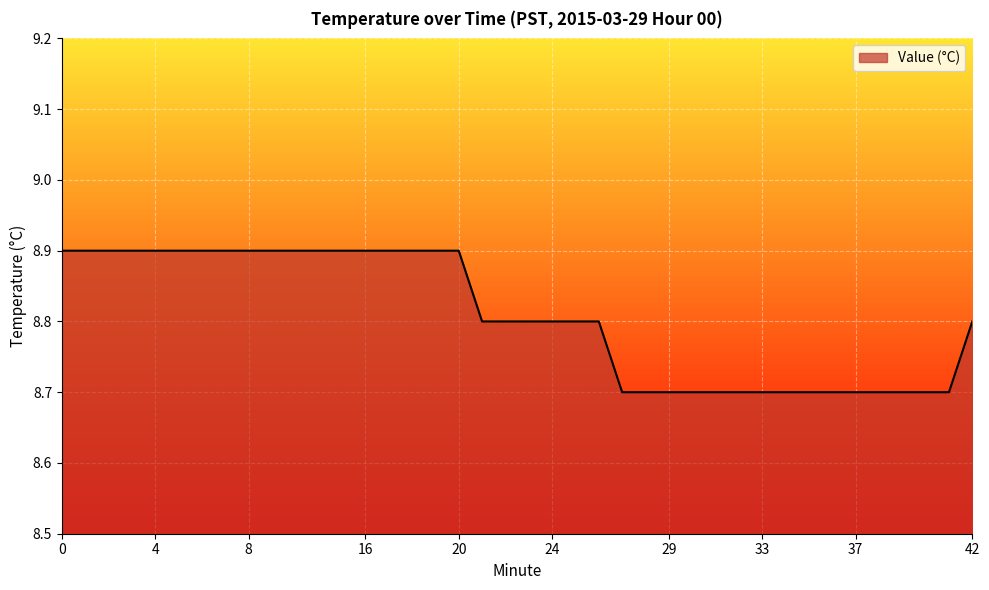

What is the maximum value shown in the chart?

8.9